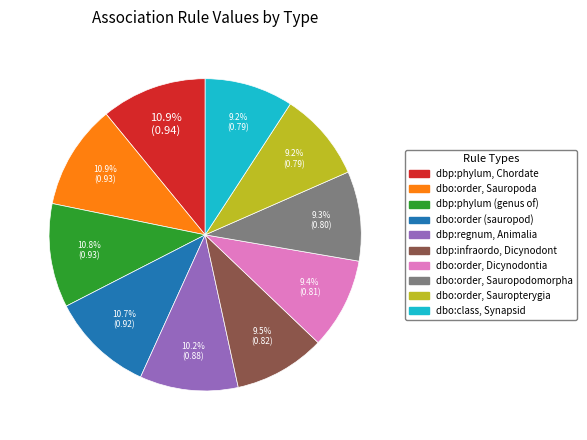

Is there any slice that represents more than half of the pie?

No